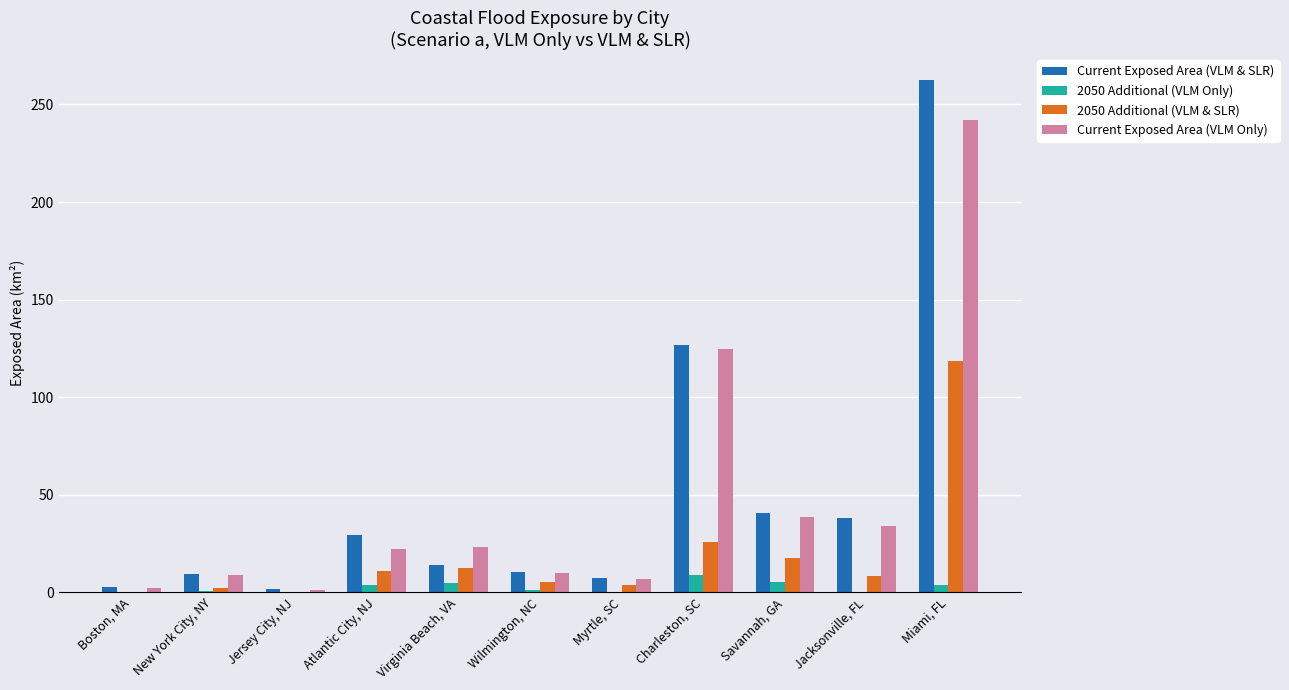

The value of Current Exposed Area (VLM Only) at Virginia Beach, VA is 11.4. True or false?

False